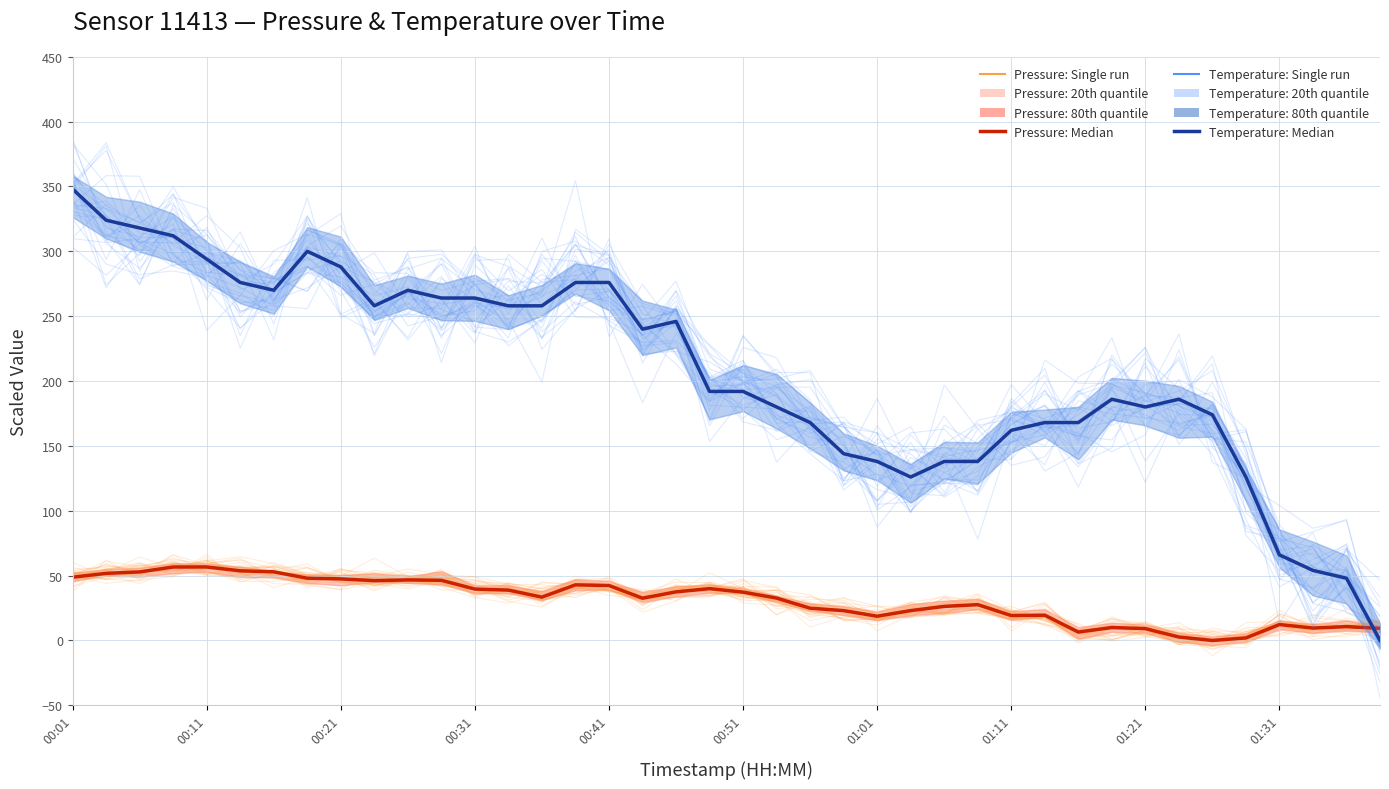

At which category is the sum across all series the highest?

00:01